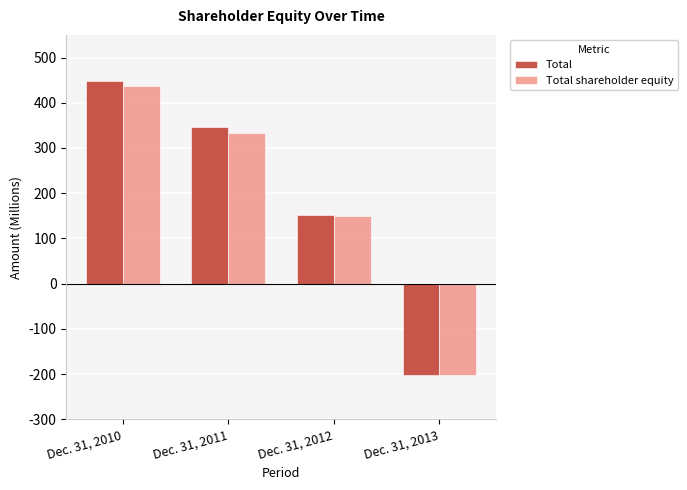

What is the difference between the highest and lowest values at Dec. 31, 2012?

1